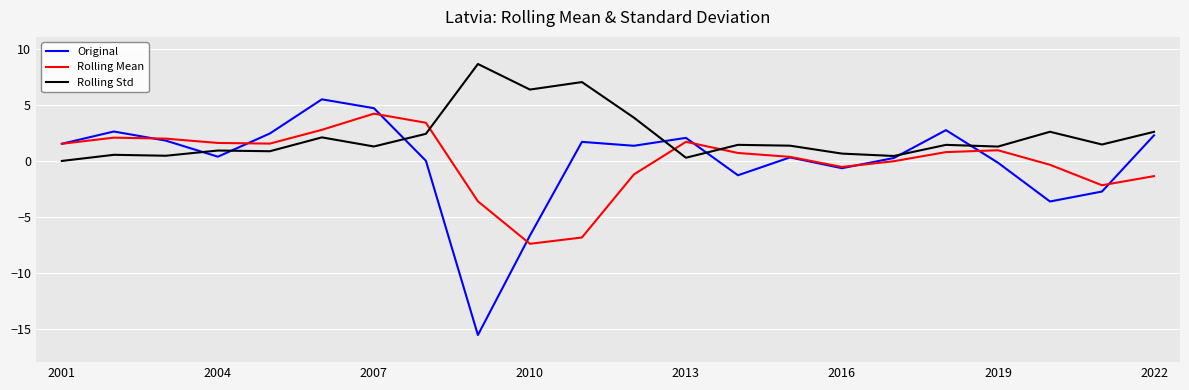

What is the minimum value for Original?

-15.6